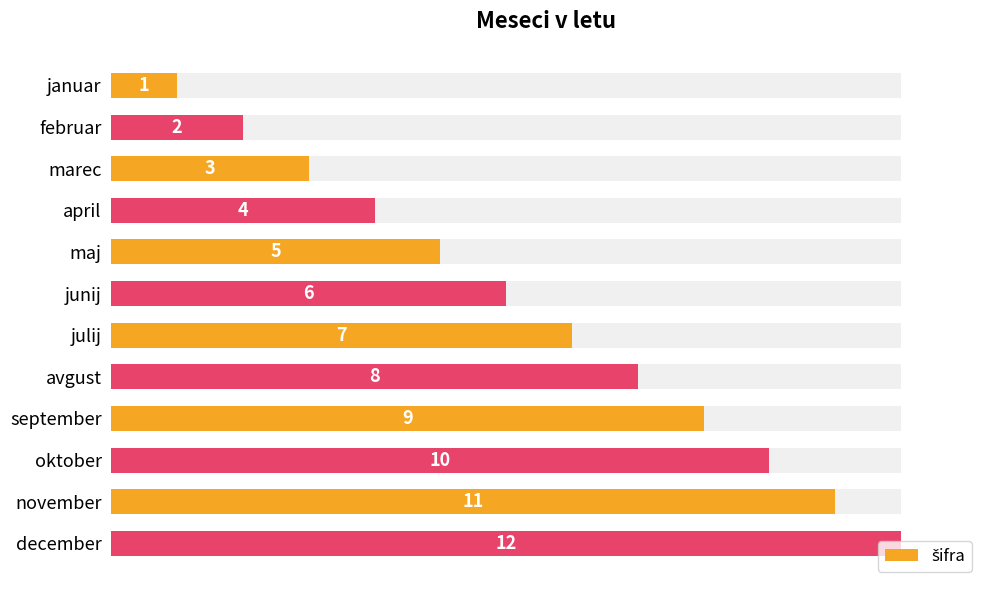

Reading left to right, list all the values displayed in this chart.

1	2	3	4	5	6	7	8	9	10	11	12